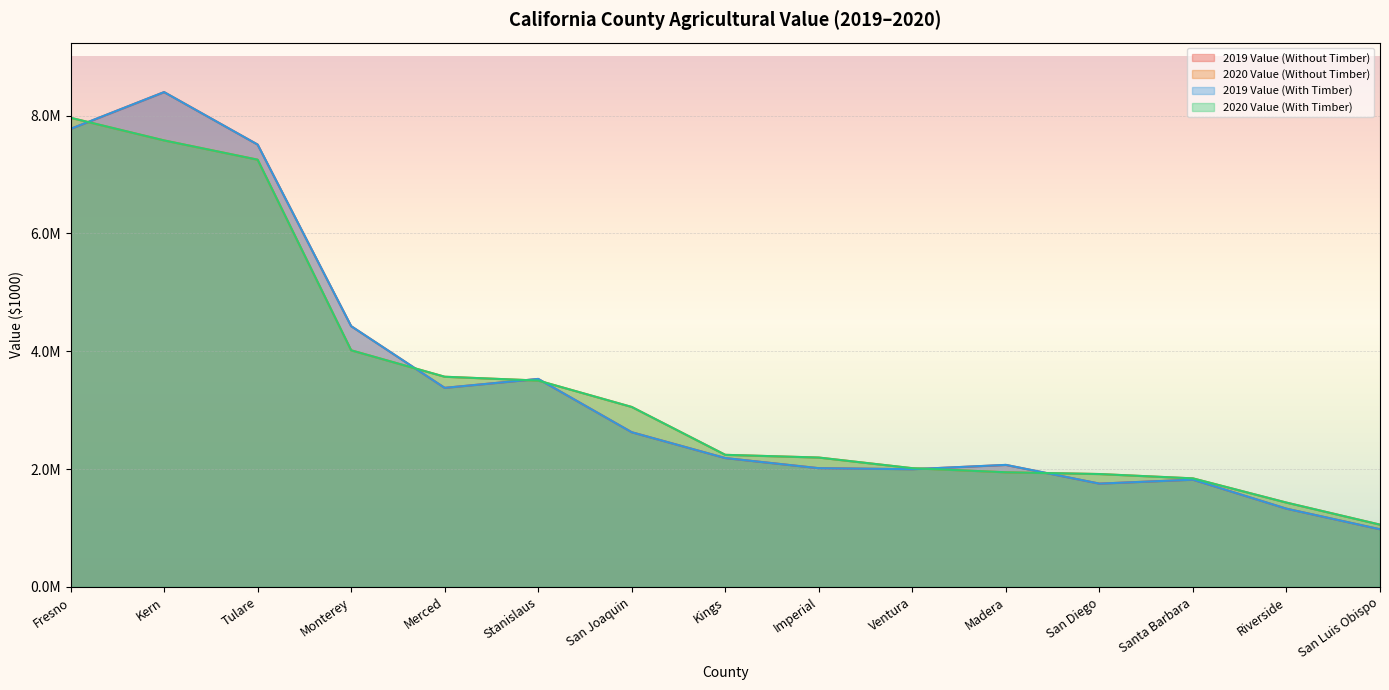

How many values in the 2019 Value (With Timber) series are below 2?

5